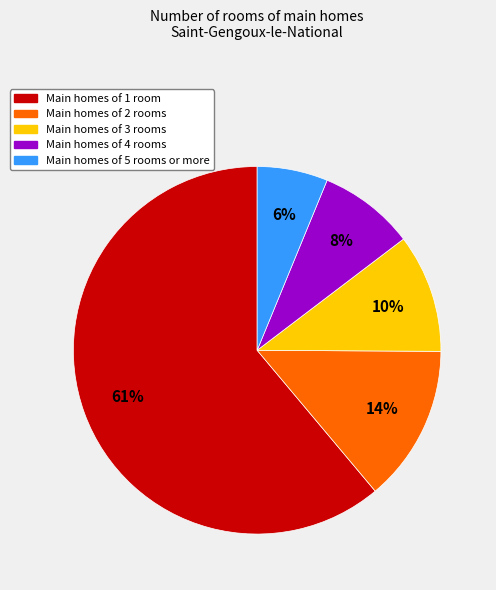

Does any single category account for the majority?

Yes